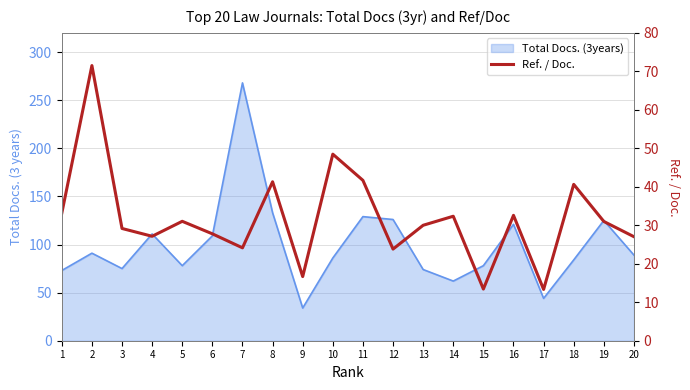

Rank the categories by value from lowest to highest.

17, 15, 9, 12, 7, 20, 4, 6, 3, 13, 19, 5, 14, 16, 1, 18, 8, 11, 10, 2